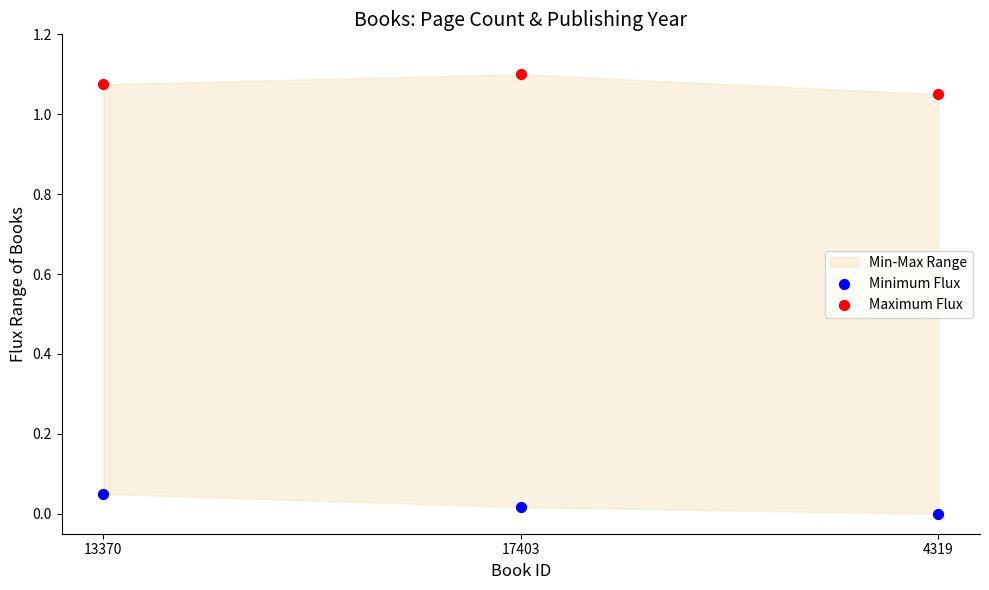

Which series reaches the maximum Y coordinate?

Maximum Flux